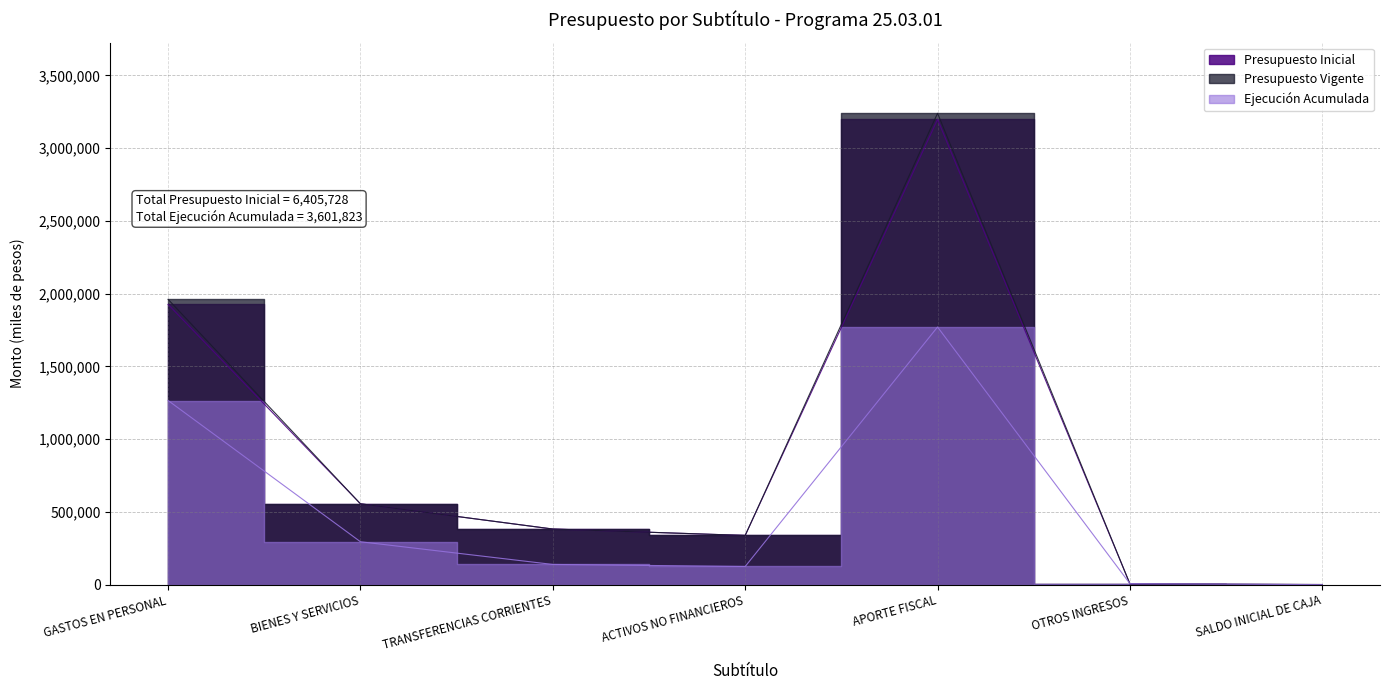

What is the sum of all Ejecución Acumulada values?

3601823